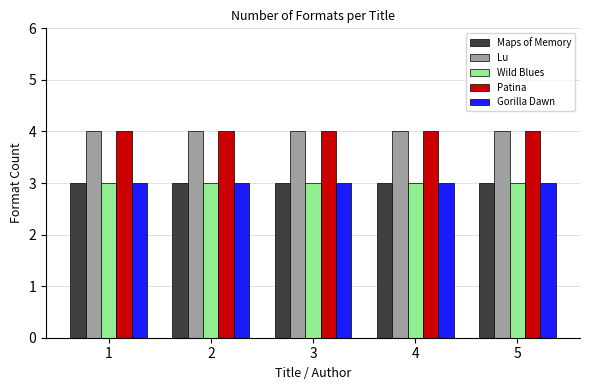

Reading left to right, transcribe all the data shown in this chart.

Maps of Memory: 1=3	2=3	3=3	4=3	5=3
Lu: 1=4	2=4	3=4	4=4	5=4
Wild Blues: 1=3	2=3	3=3	4=3	5=3
Patina: 1=4	2=4	3=4	4=4	5=4
Gorilla Dawn: 1=3	2=3	3=3	4=3	5=3